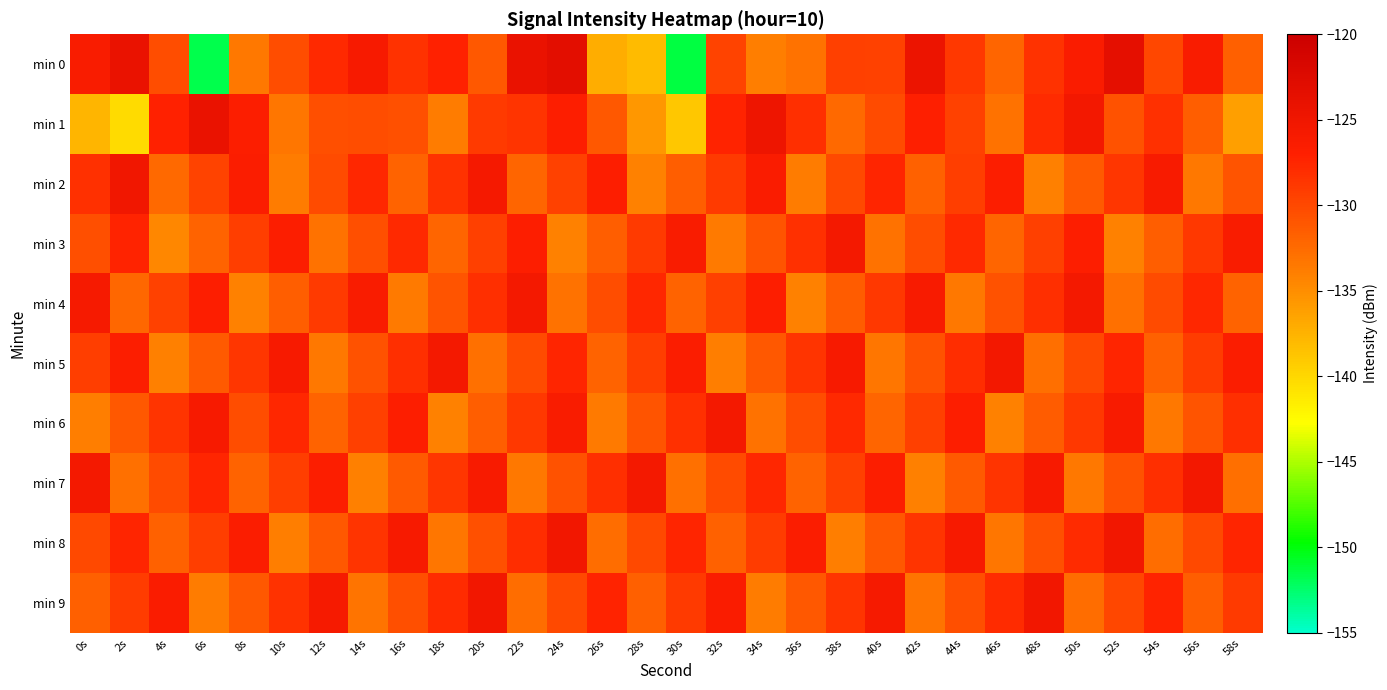

What is the total value across all series at 38s?

-1294.1